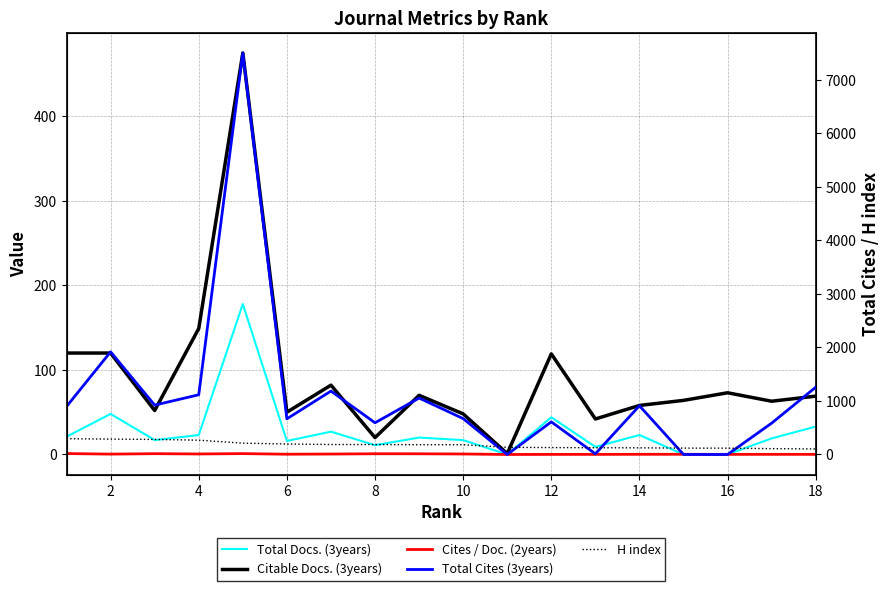

Which has a higher value, 2 or 12?

2